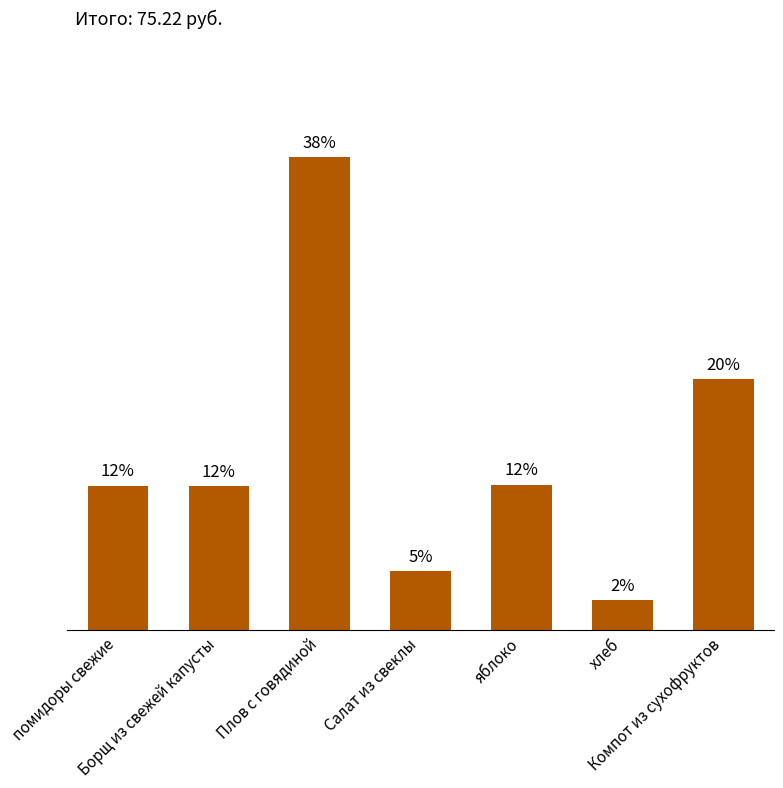

What is the ratio of the value at Плов с говядиной to the value at Салат из свеклы?

8.0